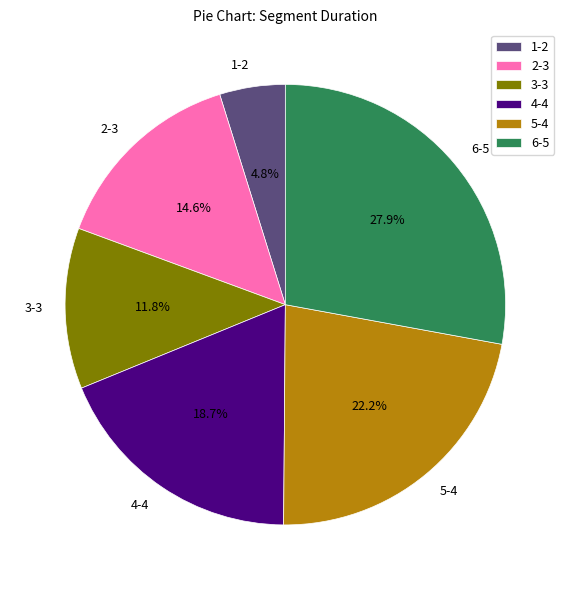

What is the total percentage of 3-3 and 1-2?

16.6%